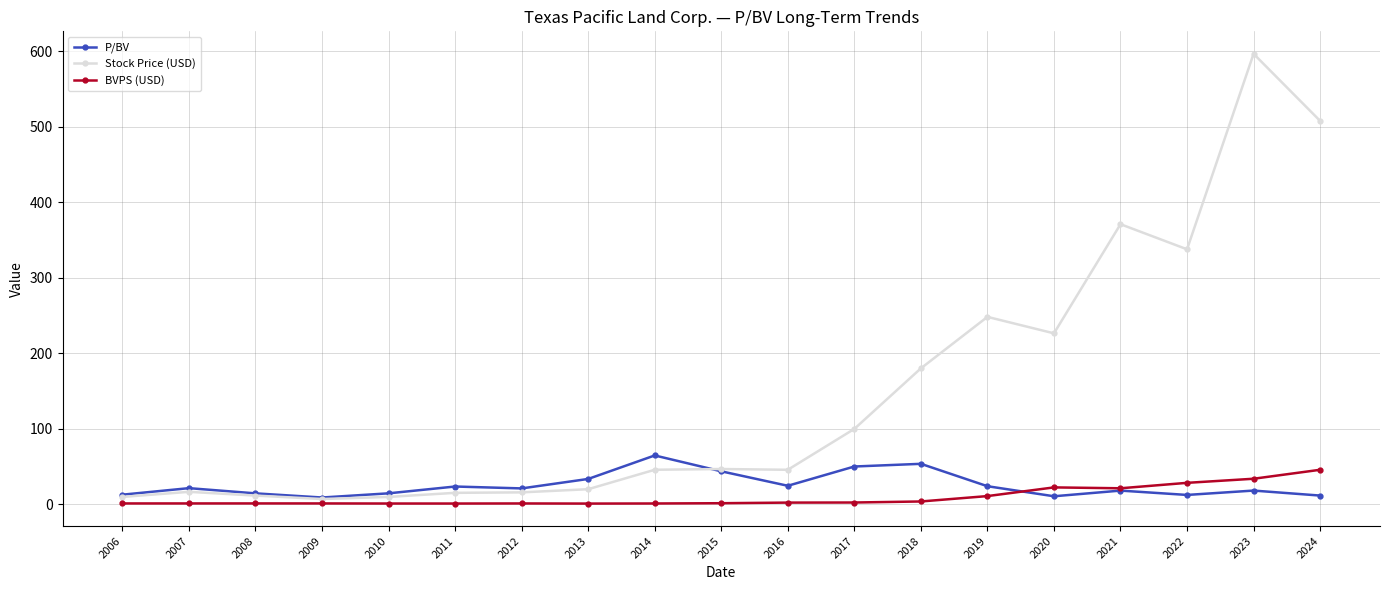

Which series has the largest range (max minus min)?

Stock Price (USD)